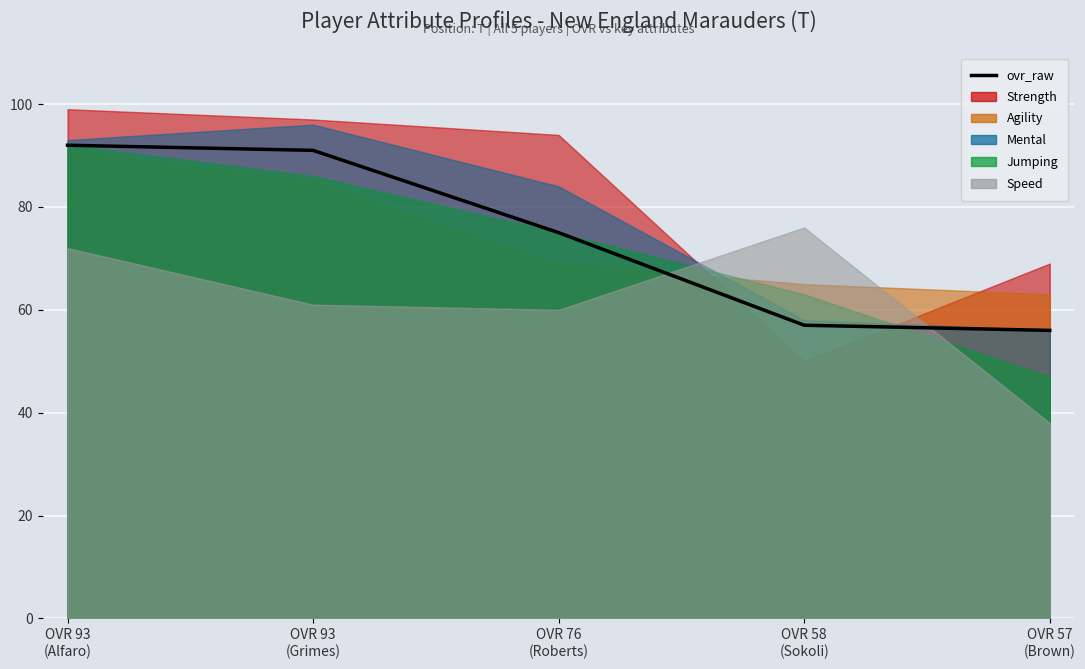

List the labels in order of value, smallest first.

OVR 57
(Brown), OVR 58
(Sokoli), OVR 76
(Roberts), OVR 93
(Grimes), OVR 93
(Alfaro)